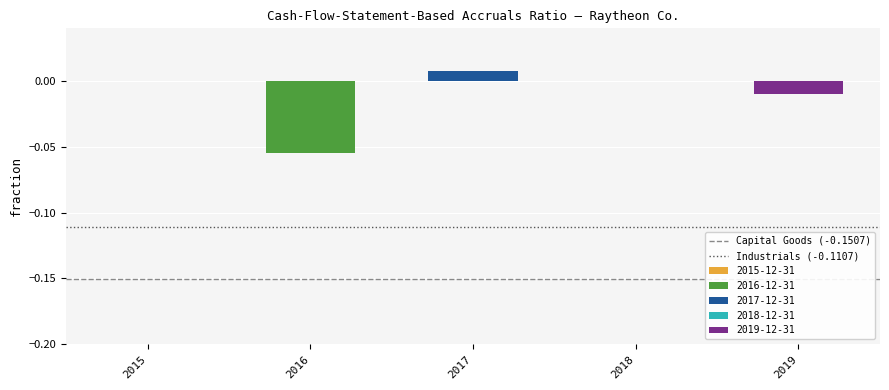

Is the value of Capital Goods (-0.1507) at 2016 greater than the value of Industrials (-0.1107) at 2015?

No